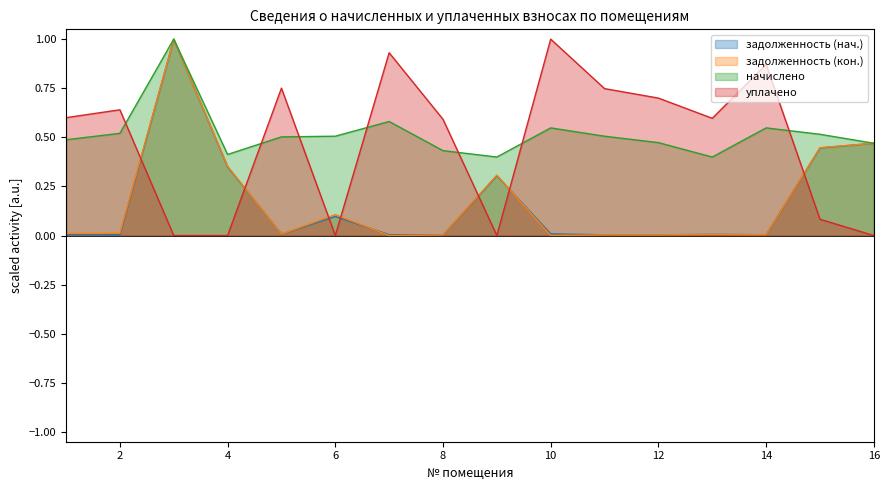

What are all the series names shown in the legend?

задолженность (нач.), задолженность (кон.), начислено, уплачено